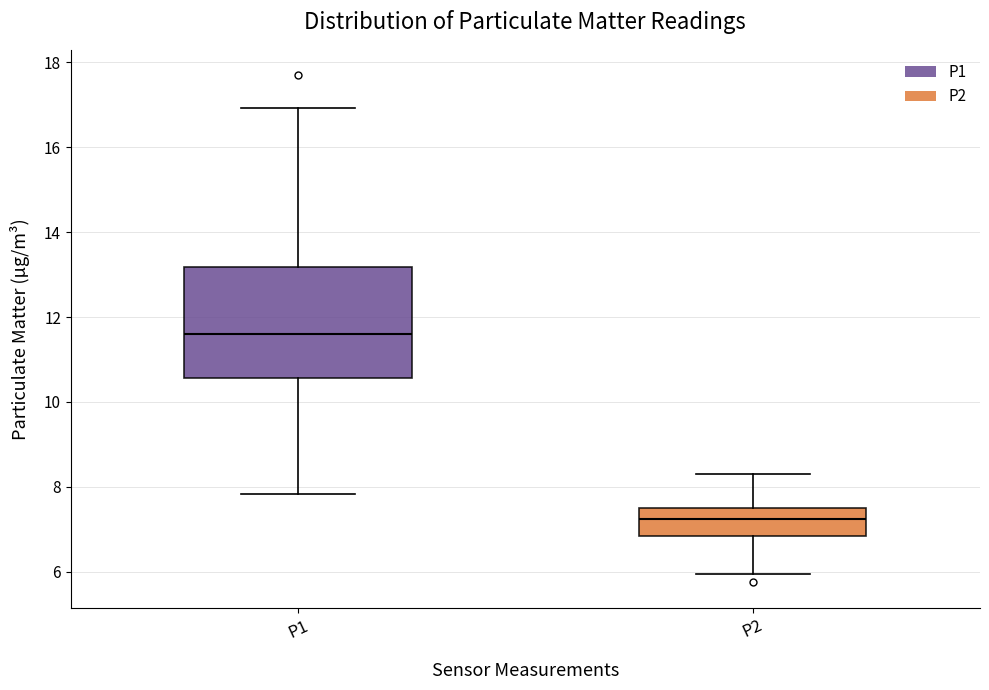

Reading left to right, read every box against the y-axis: the position of its median line, the range the box covers, and the ends of its whiskers. The values are not printed on the chart, so give them approximately, as read against the axis.

P1: median 11.6, box 10.6 to 13.2, whiskers 7.8 to 17.0
P2: median 7.2, box 6.8 to 7.6, whiskers 6.0 to 8.4